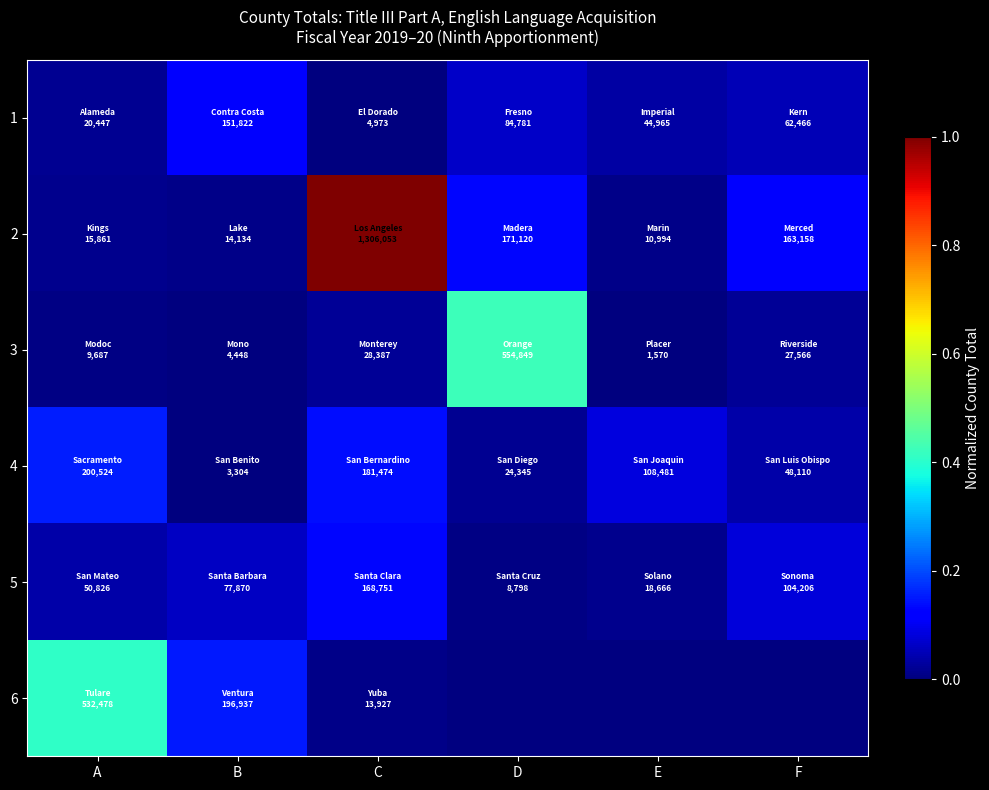

What is the difference between the maximum and minimum values in the 1 series?

0.1